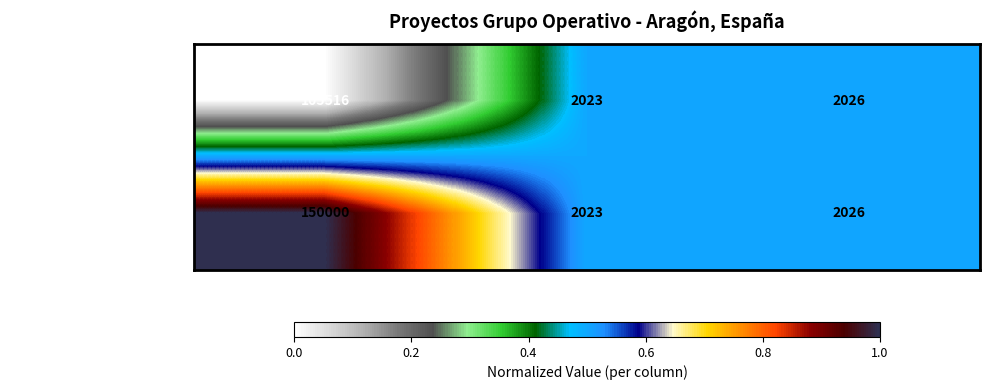

List the series in order of their peak value, lowest first.

AZAFARM: Cultivo vertic…, CER-AGUA: Análise e fom…